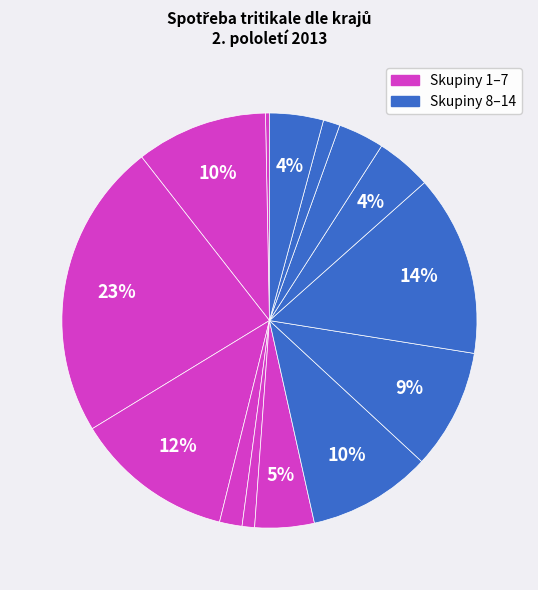

Does any single category account for the majority?

No